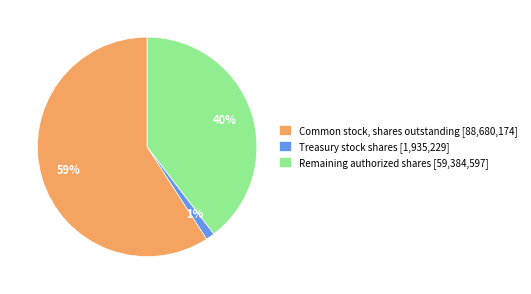

Does Common stock, shares outstanding [88,680,174] account for over 50% of the chart?

Yes